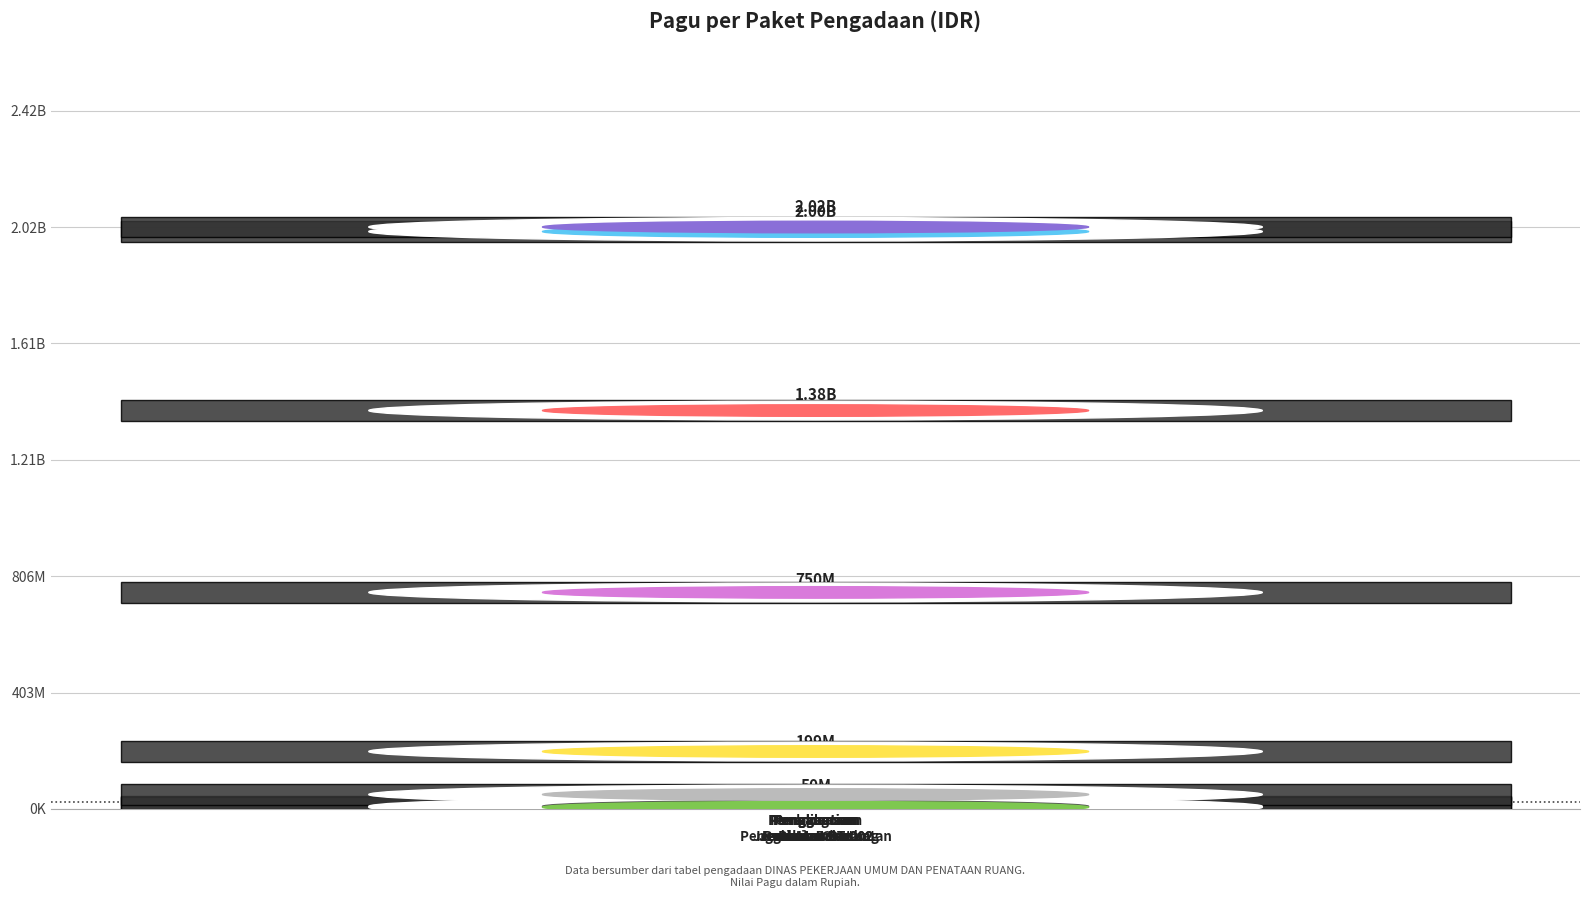

How many bars are there in total?

8